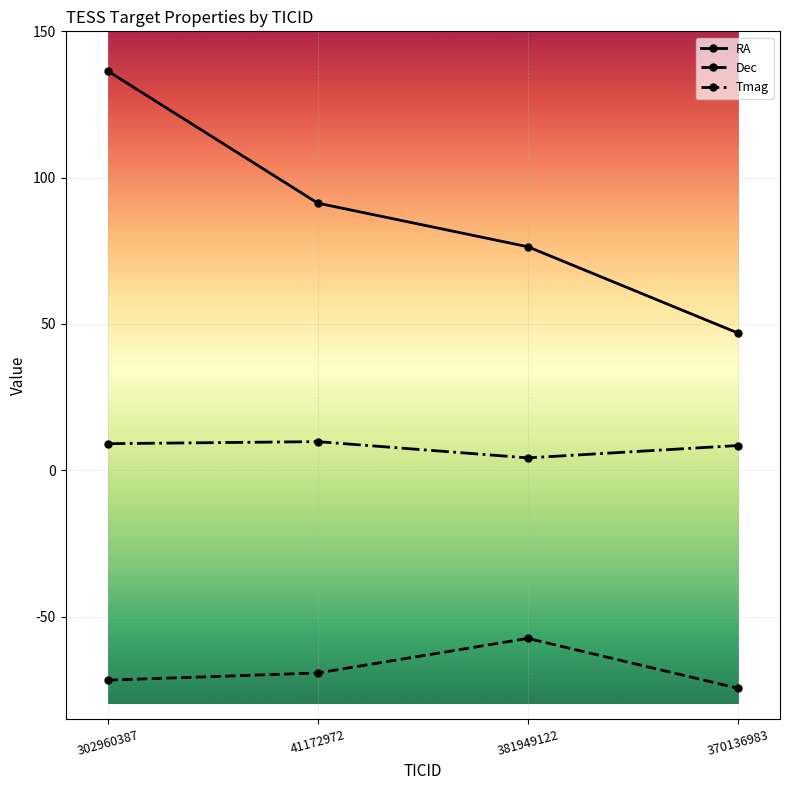

Does the chart have visible grid lines?

Yes